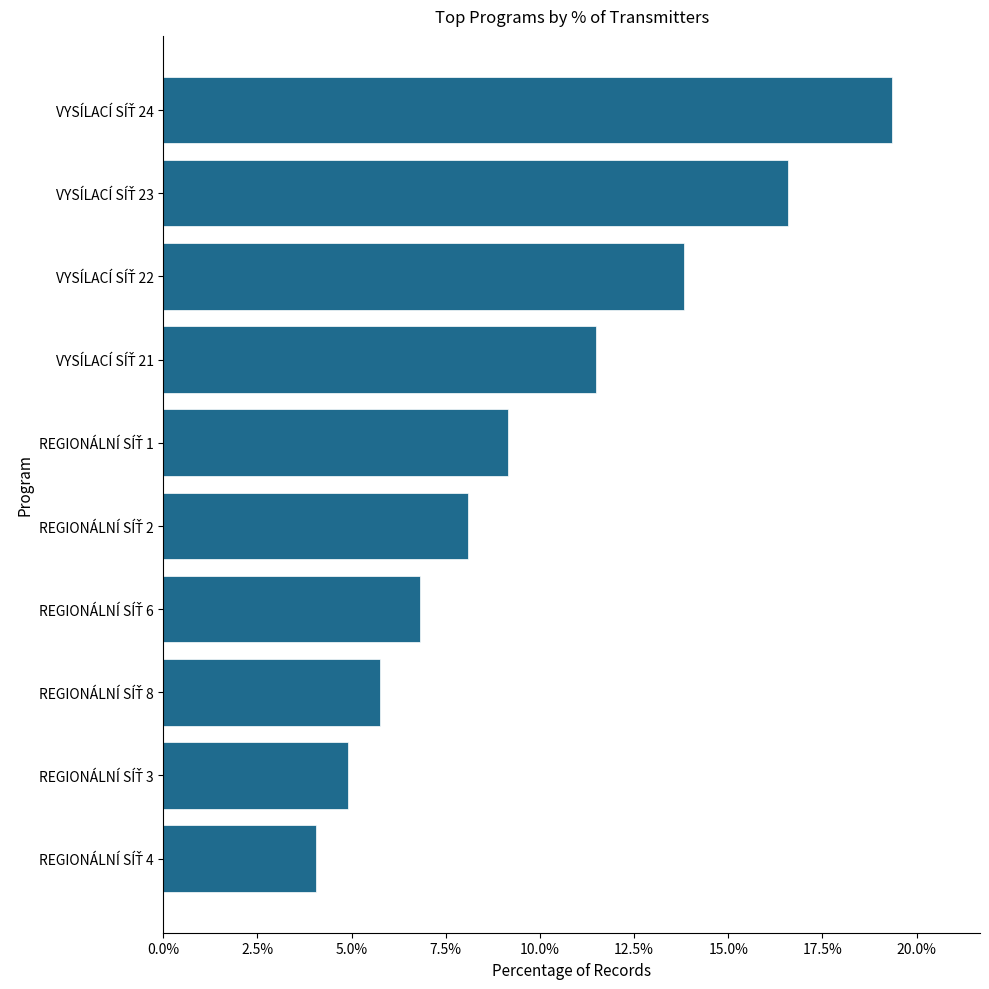

Reading bottom to top, extract all data points from this chart.

4.0	4.9	5.7	6.8	8.1	9.1	11.5	13.8	16.6	19.4